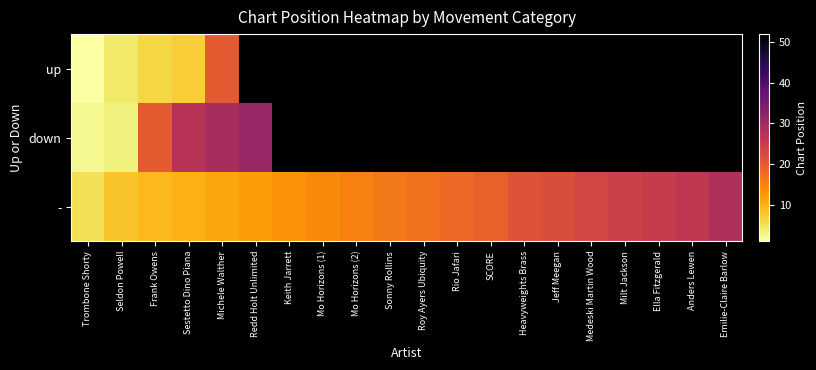

The value of - at Heavyweights Brass is 21.0. True or false?

True